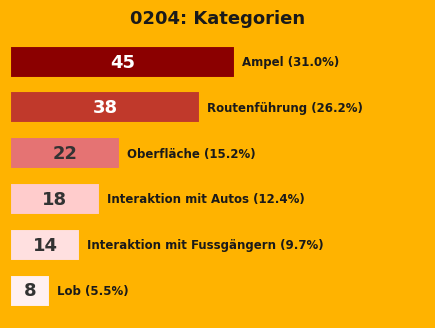

What is the smallest value displayed?

8